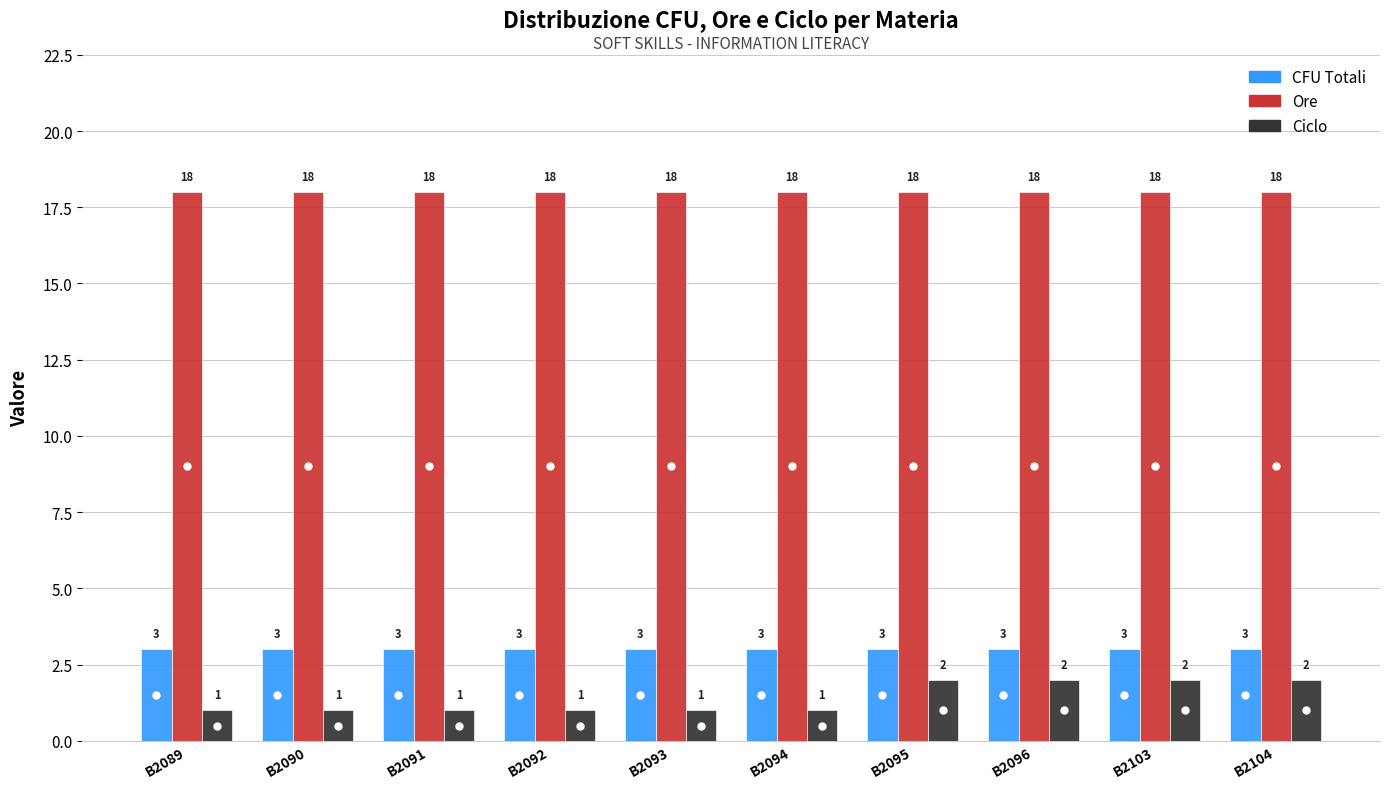

What is the average value of the Ciclo series?

1